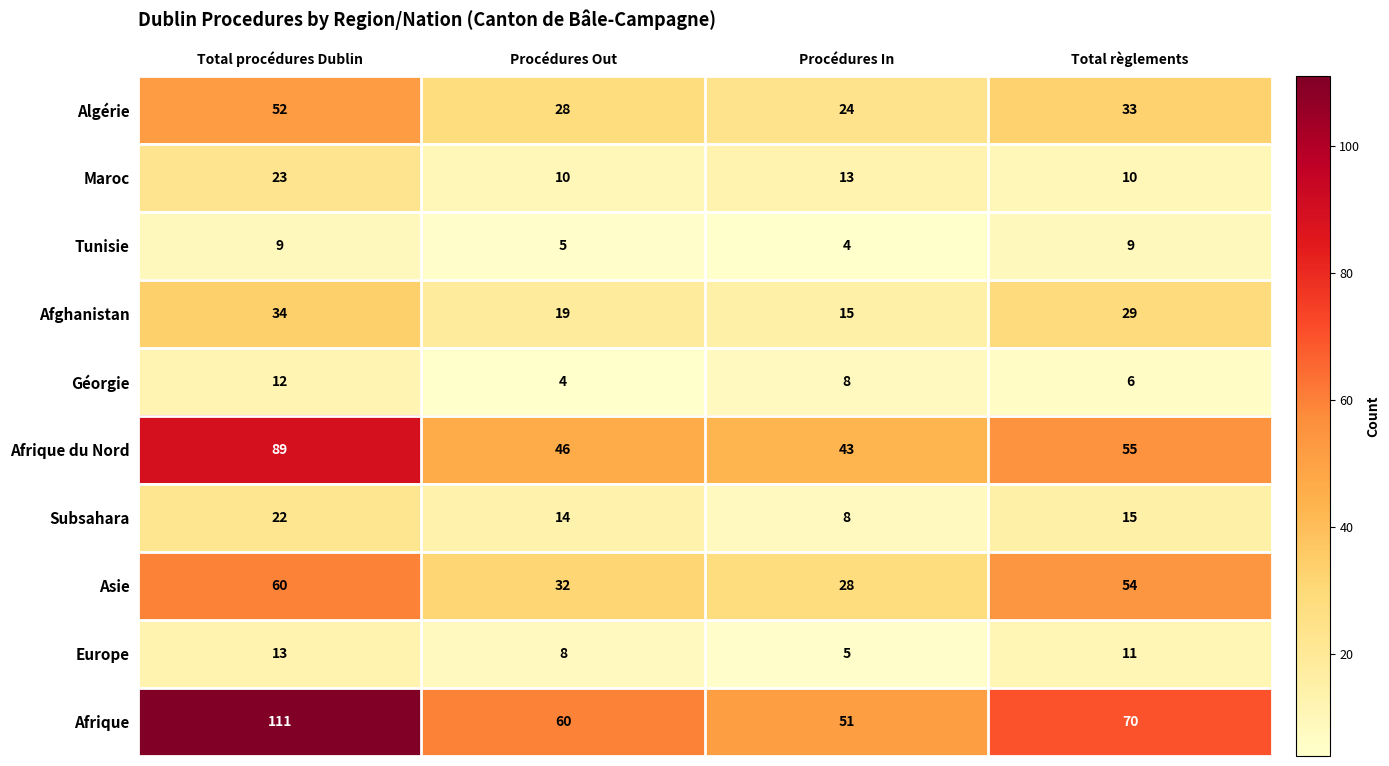

What is the minimum value for Asie?

28